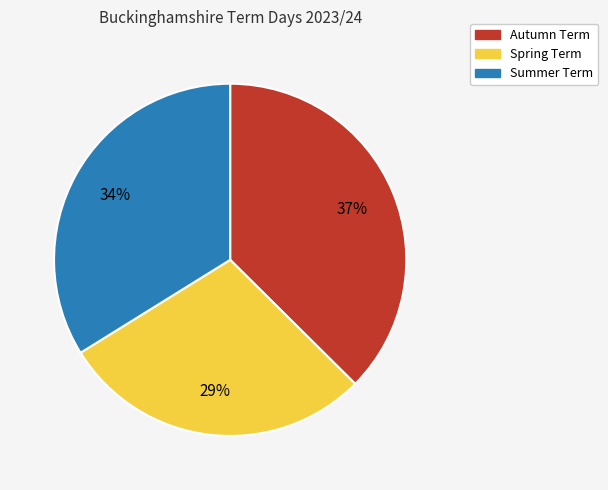

What percentage is the Autumn Term slice, to the nearest percent?

37%